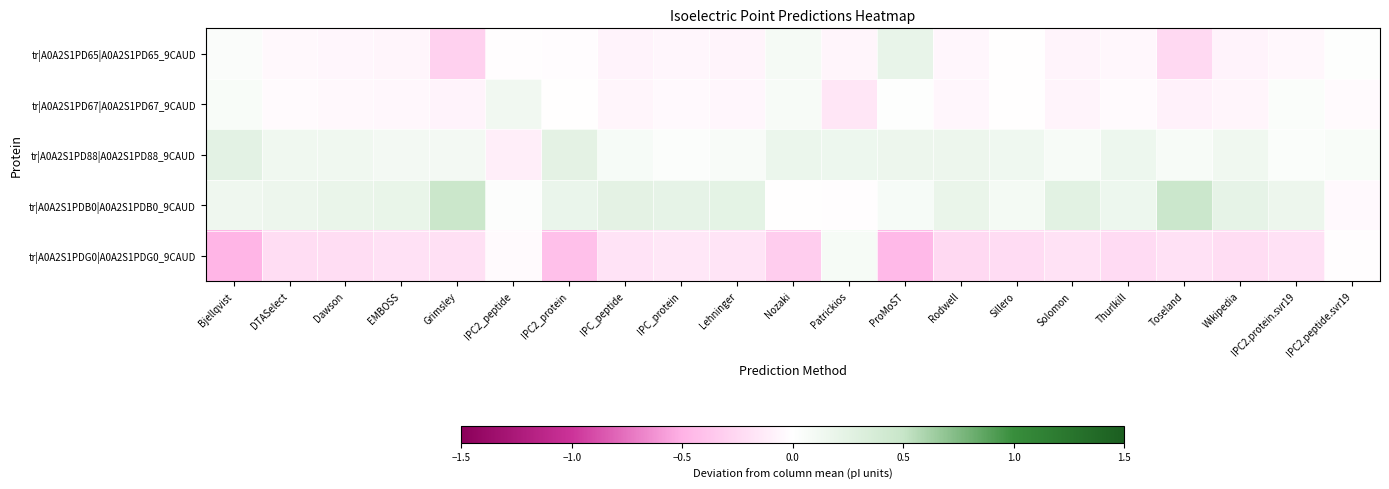

Reading left to right, what are all the values shown in this chart?

tr|A0A2S1PD65|A0A2S1PD65_9CAUD: Bjellqvist=0.0	DTASelect=-0.0	Dawson=-0.1	EMBOSS=-0.1	Grimsley=-0.3	IPC2_peptide=-0.0	IPC2_protein=-0.0	IPC_peptide=-0.1	IPC_protein=-0.1	Lehninger=-0.1	Nozaki=0.1	Patrickios=-0.1	ProMoST=0.2	Rodwell=-0.1	Sillero=-0.0	Solomon=-0.1	Thurlkill=-0.1	Toseland=-0.3	Wikipedia=-0.1	IPC2.protein.svr19=-0.0	IPC2.peptide.svr19=0.0
tr|A0A2S1PD67|A0A2S1PD67_9CAUD: Bjellqvist=0.1	DTASelect=-0.0	Dawson=-0.0	EMBOSS=-0.0	Grimsley=-0.1	IPC2_peptide=0.1	IPC2_protein=-0.0	IPC_peptide=-0.1	IPC_protein=-0.0	Lehninger=-0.1	Nozaki=0.1	Patrickios=-0.2	ProMoST=0.0	Rodwell=-0.1	Sillero=-0.0	Solomon=-0.1	Thurlkill=-0.0	Toseland=-0.1	Wikipedia=-0.1	IPC2.protein.svr19=0.0	IPC2.peptide.svr19=-0.0
tr|A0A2S1PD88|A0A2S1PD88_9CAUD: Bjellqvist=0.2	DTASelect=0.1	Dawson=0.1	EMBOSS=0.1	Grimsley=0.1	IPC2_peptide=-0.1	IPC2_protein=0.2	IPC_peptide=0.1	IPC_protein=0.0	Lehninger=0.1	Nozaki=0.2	Patrickios=0.2	ProMoST=0.2	Rodwell=0.2	Sillero=0.1	Solomon=0.1	Thurlkill=0.2	Toseland=0.1	Wikipedia=0.1	IPC2.protein.svr19=0.0	IPC2.peptide.svr19=0.1
tr|A0A2S1PDB0|A0A2S1PDB0_9CAUD: Bjellqvist=0.1	DTASelect=0.2	Dawson=0.2	EMBOSS=0.2	Grimsley=0.5	IPC2_peptide=0.0	IPC2_protein=0.2	IPC_peptide=0.2	IPC_protein=0.2	Lehninger=0.2	Nozaki=-0.0	Patrickios=-0.0	ProMoST=0.1	Rodwell=0.2	Sillero=0.1	Solomon=0.3	Thurlkill=0.2	Toseland=0.5	Wikipedia=0.2	IPC2.protein.svr19=0.2	IPC2.peptide.svr19=-0.0
tr|A0A2S1PDG0|A0A2S1PDG0_9CAUD: Bjellqvist=-0.5	DTASelect=-0.2	Dawson=-0.2	EMBOSS=-0.2	Grimsley=-0.2	IPC2_peptide=-0.0	IPC2_protein=-0.4	IPC_peptide=-0.2	IPC_protein=-0.2	Lehninger=-0.2	Nozaki=-0.3	Patrickios=0.1	ProMoST=-0.5	Rodwell=-0.2	Sillero=-0.2	Solomon=-0.2	Thurlkill=-0.2	Toseland=-0.2	Wikipedia=-0.2	IPC2.protein.svr19=-0.2	IPC2.peptide.svr19=-0.0